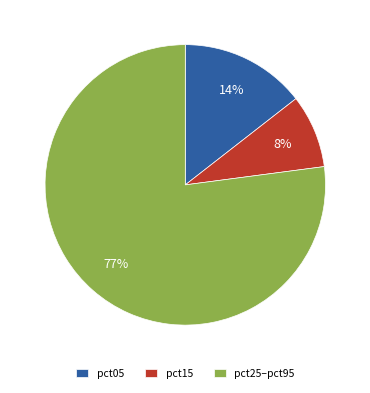

To the nearest percent, what percentage of the pie is pct05?

14%